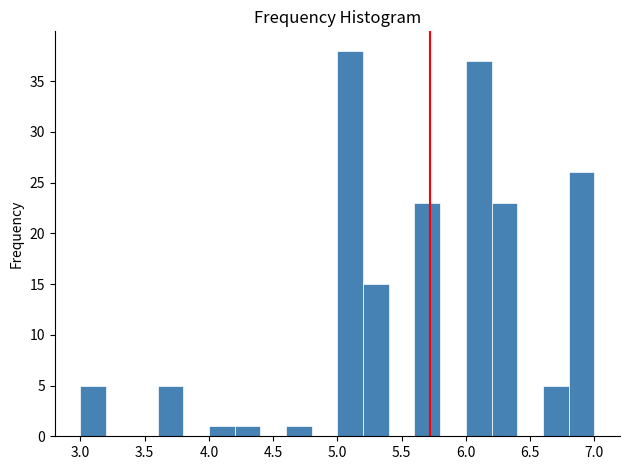

Reading left to right, list every bar in this chart as the range it spans on the x-axis followed by its height. The values are not printed on the chart, so give them approximately, as read against the axis.

3.0 to 3.2: 5
3.2 to 3.4: 0
3.4 to 3.6: 0
3.6 to 3.8: 5
3.8 to 4.0: 0
4.0 to 4.2: 1
4.2 to 4.4: 1
4.4 to 4.6: 0
4.6 to 4.8: 1
4.8 to 5.0: 0
5.0 to 5.2: 38
5.2 to 5.4: 15
5.4 to 5.6: 0
5.6 to 5.8: 23
5.8 to 6.0: 0
6.0 to 6.2: 37
6.2 to 6.4: 23
6.4 to 6.6: 0
6.6 to 6.8: 5
6.8 to 7.0: 26